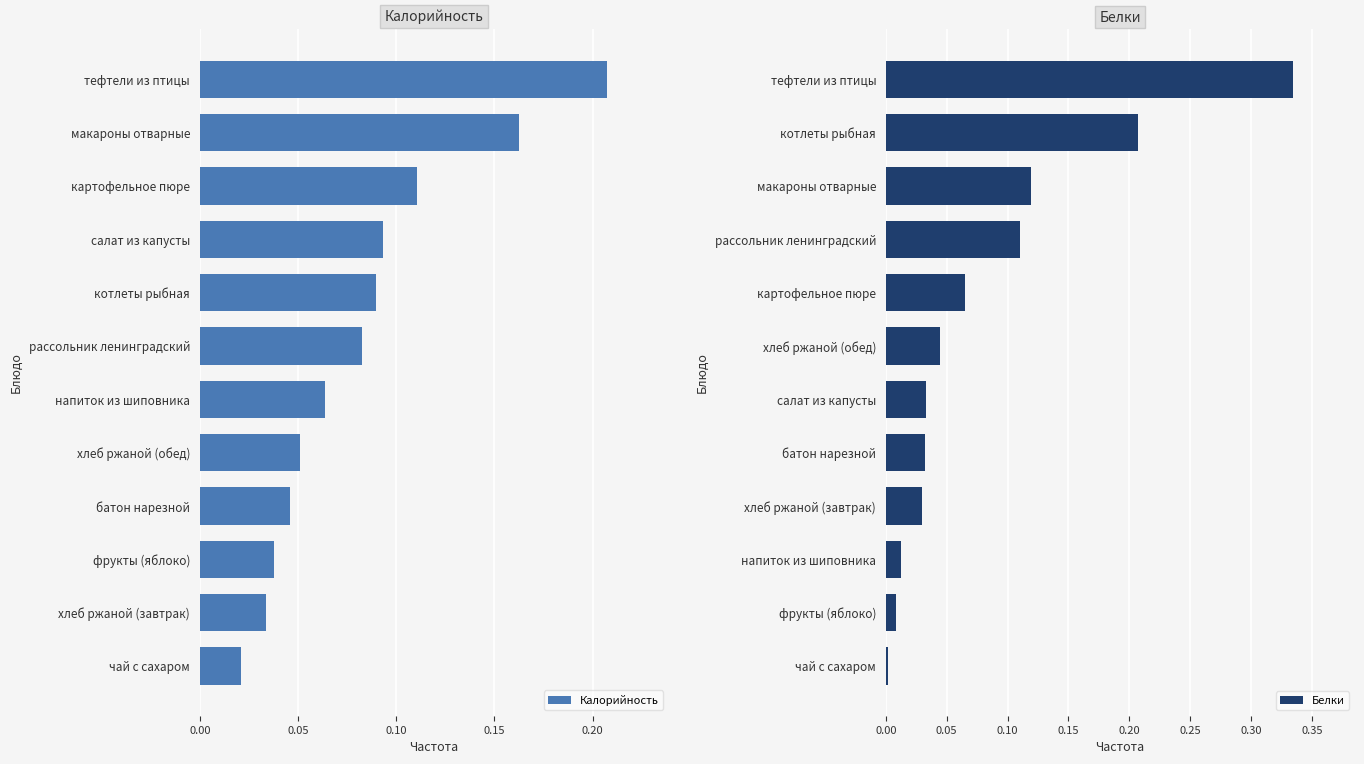

Which category has the lowest value in the Калорийность series?

чай с сахаром